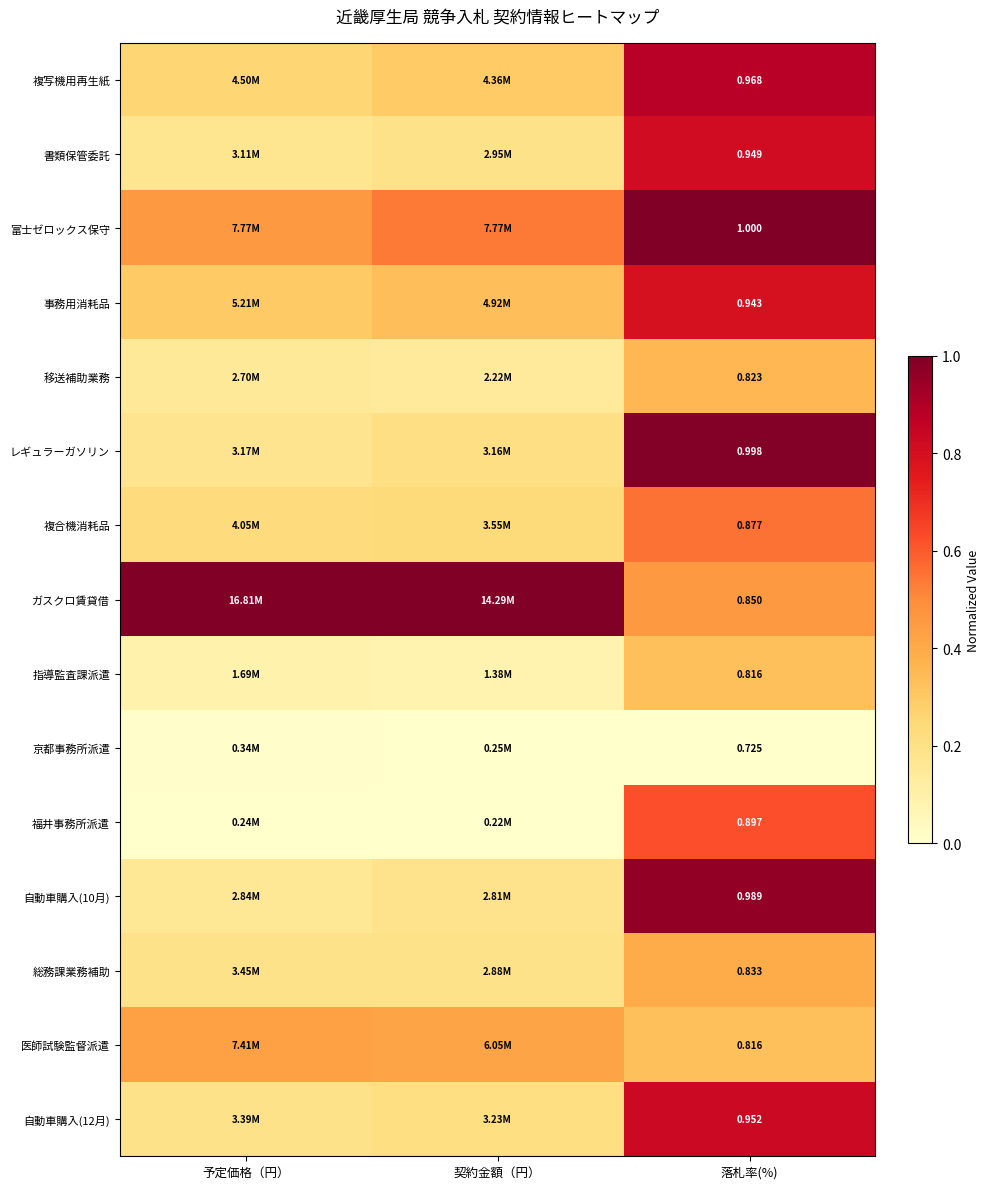

At which label does 医師試験監督派遣 reach its peak?

予定価格（円）